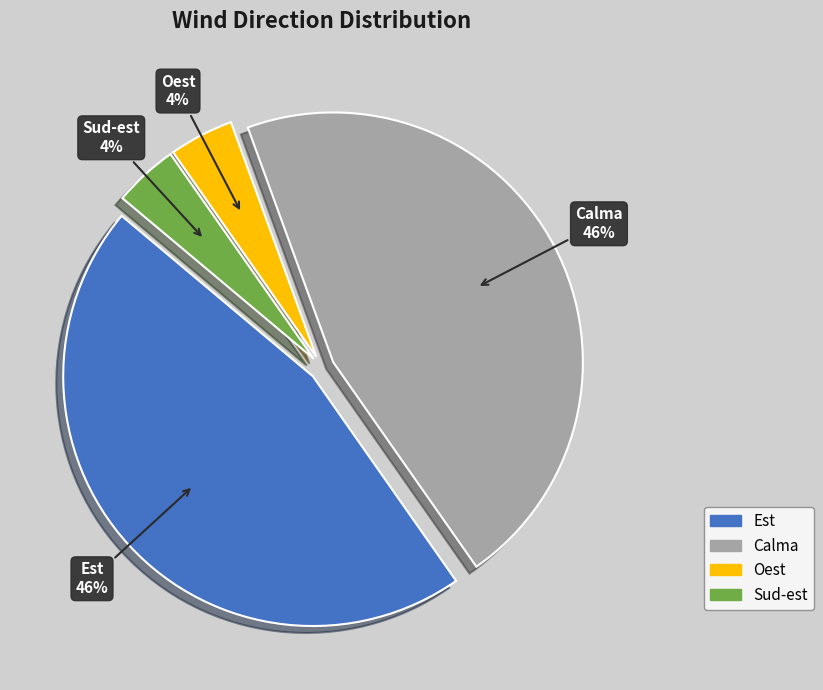

Is there any slice that represents more than half of the pie?

No